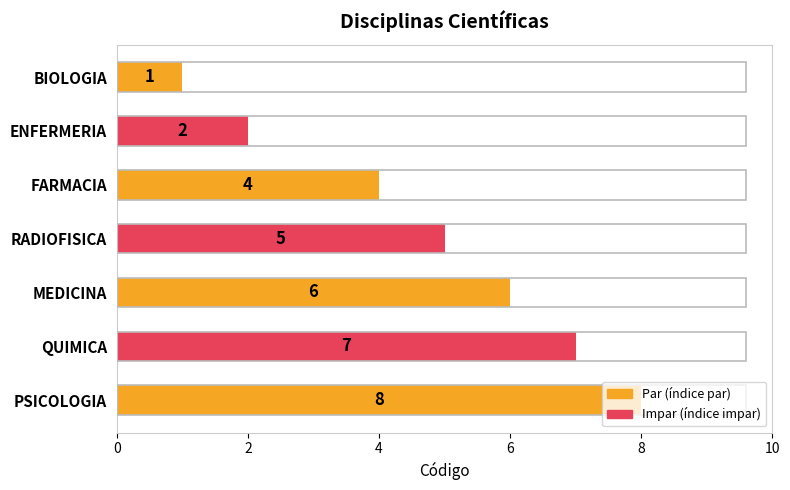

What is the ratio of the value at PSICOLOGIA to the value at ENFERMERIA?

4.0